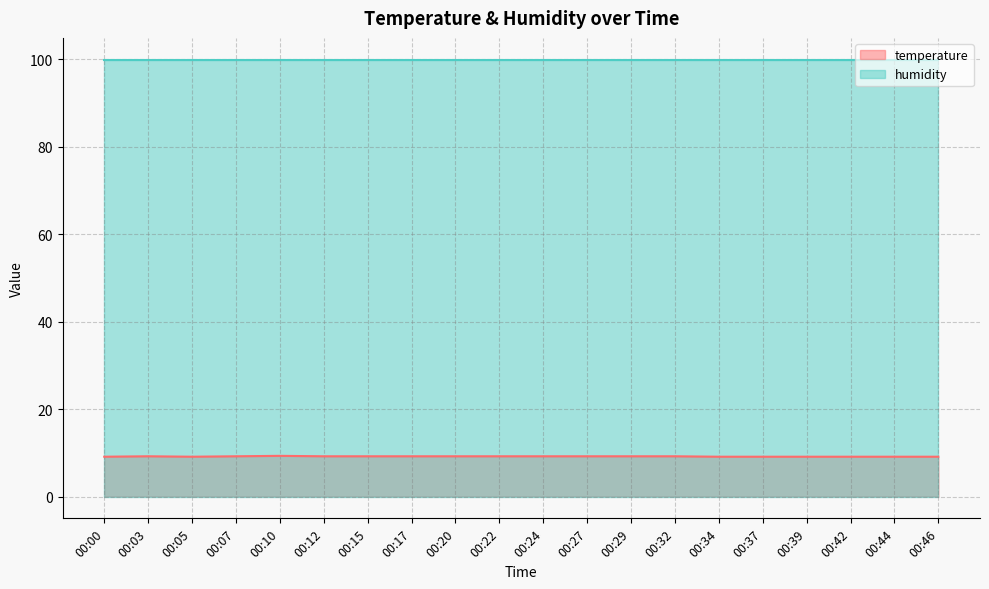

How many values are between 9 and 10?

20